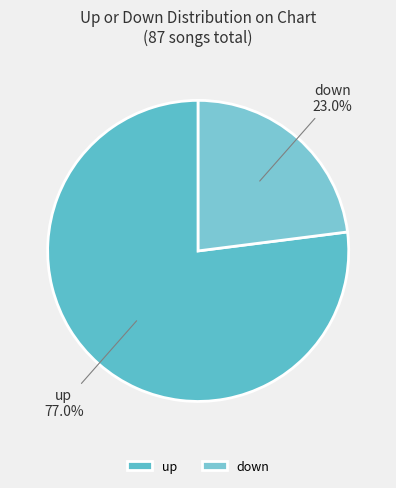

Is the sum of down and up greater than half?

Yes